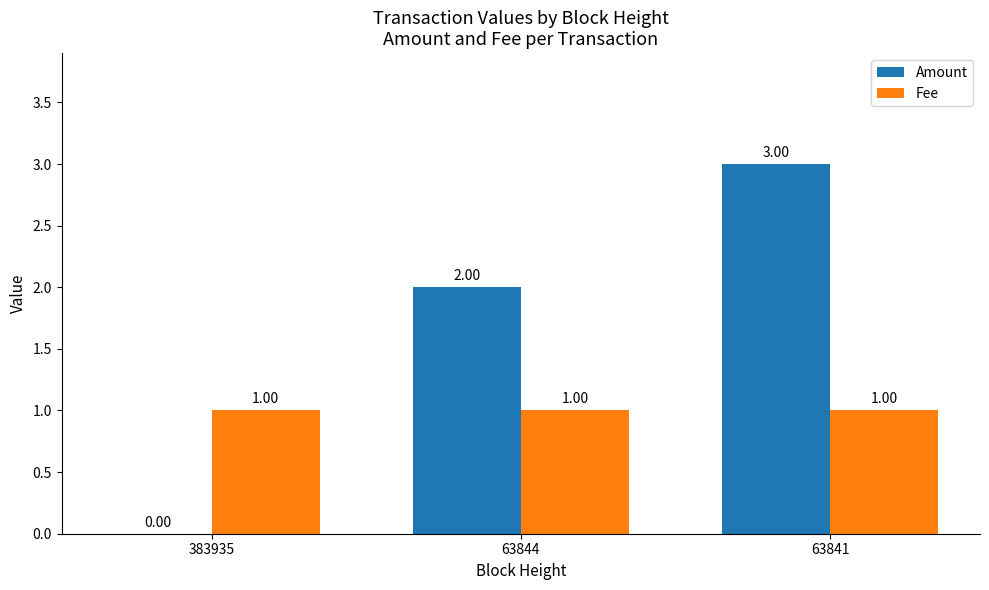

Between 383935 and 63841, which series saw the biggest shift?

Amount